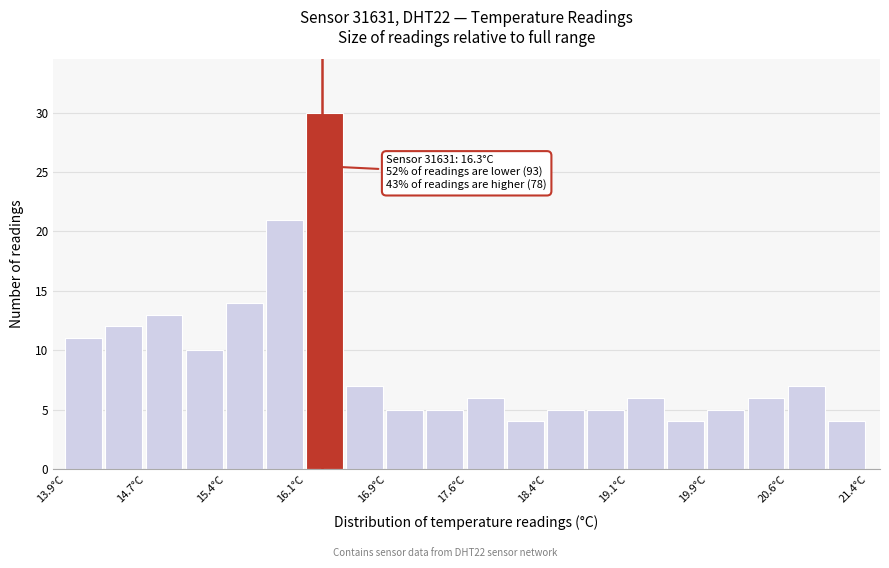

Read against the x-axis, roughly where is the centre of the tallest bar?

16.3